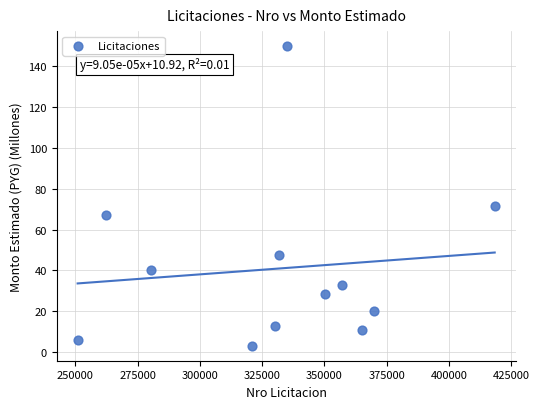

What is the average Y value?

40.9